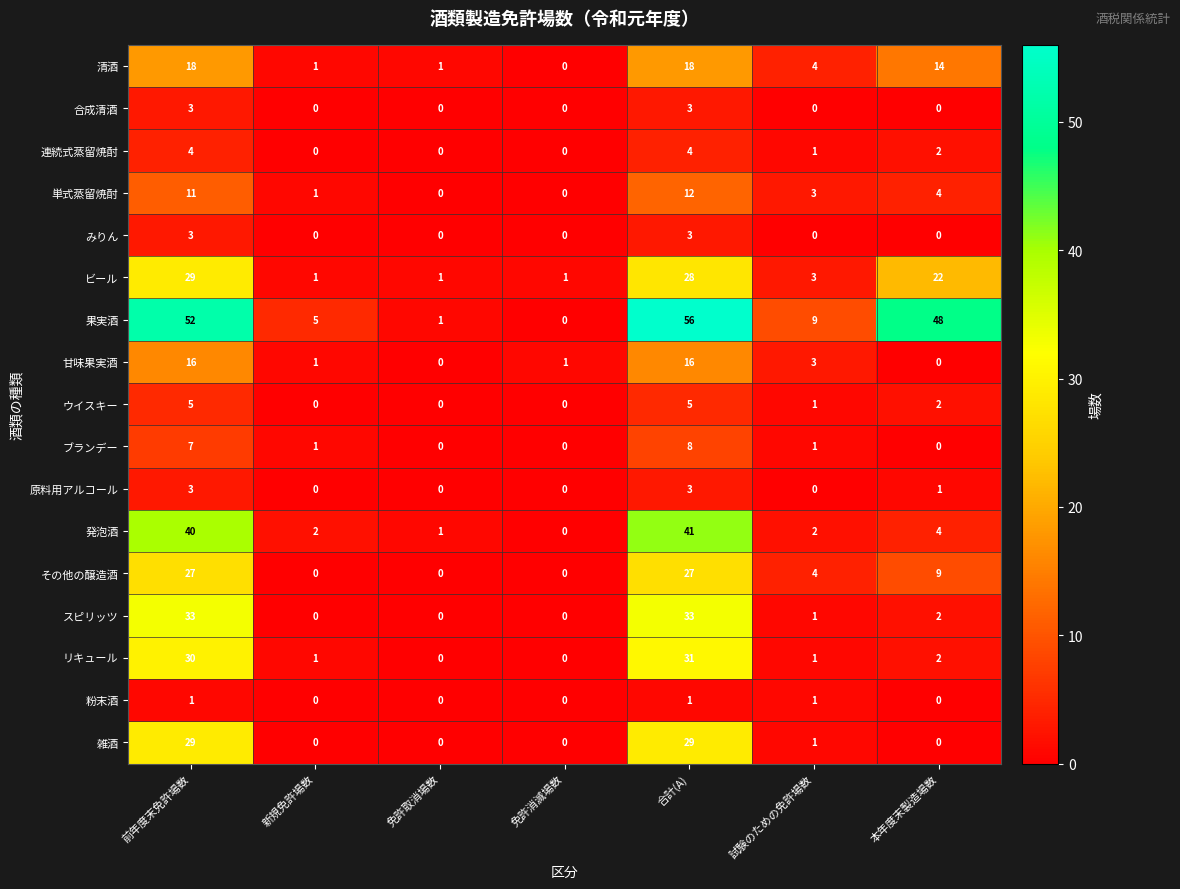

At which category is the sum across all series the highest?

合計(A)